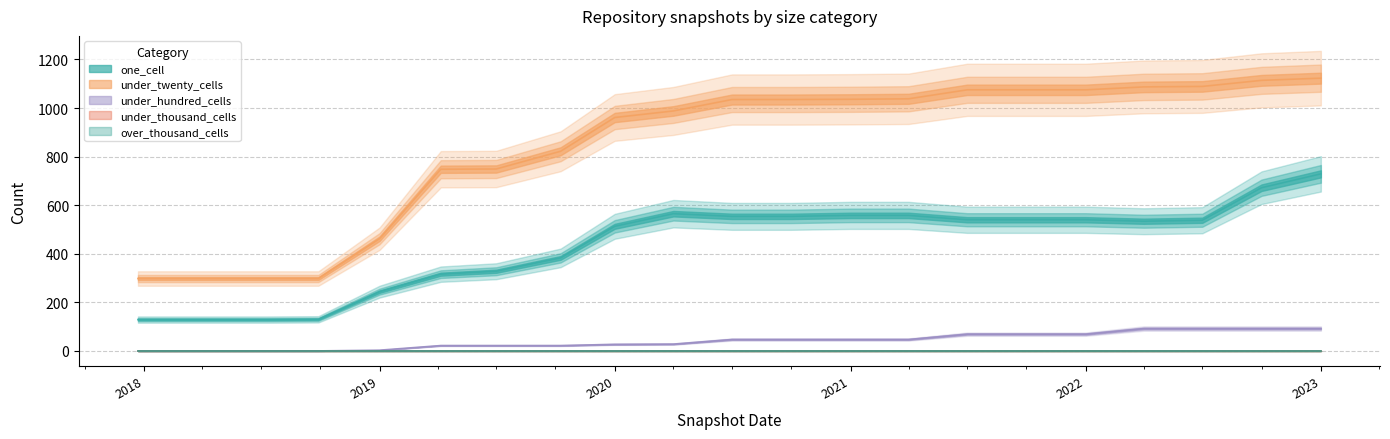

Is the value of under_hundred_cells at 2022-01-01 greater than the value of under_twenty_cells at 2018-07-11?

No